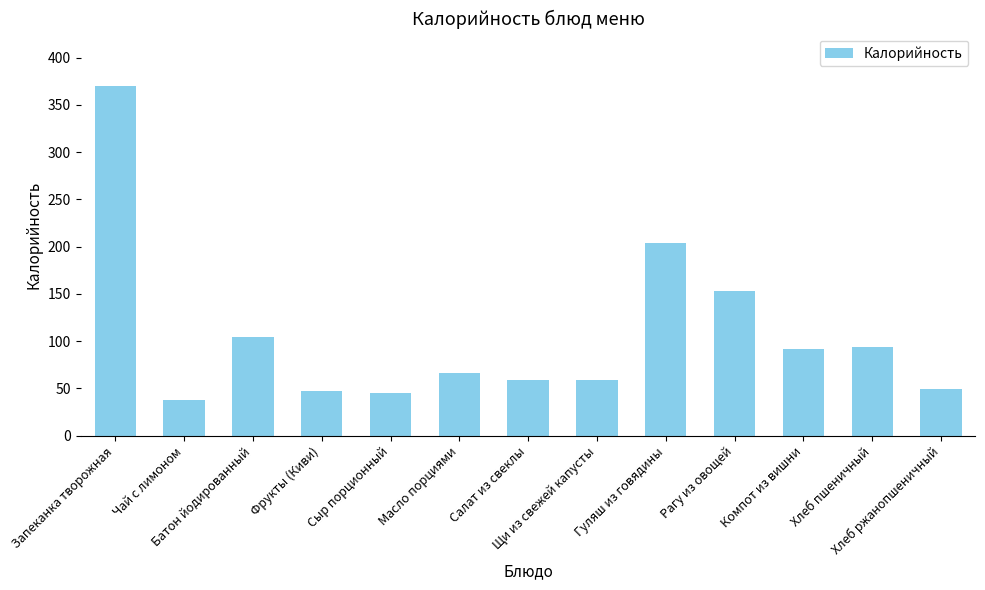

Does the chart contain stacked bars?

No